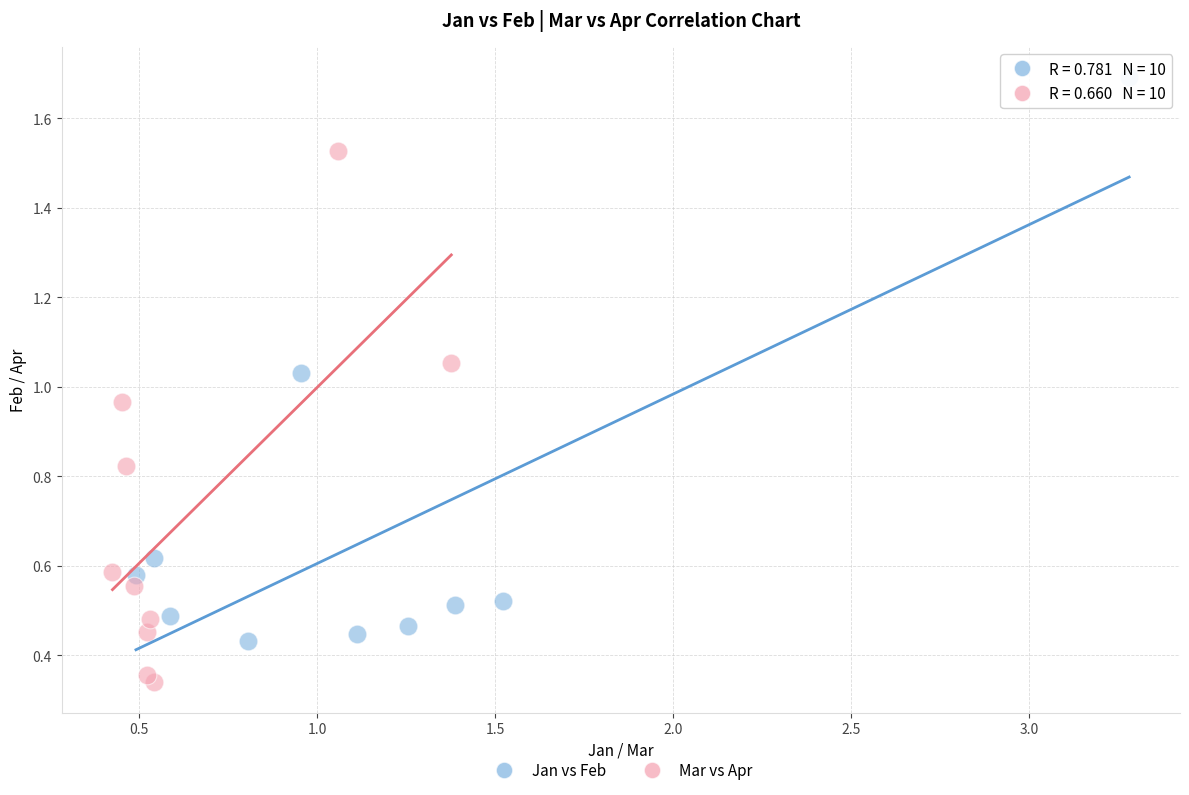

Which series reaches the minimum Y coordinate?

Mar vs Apr